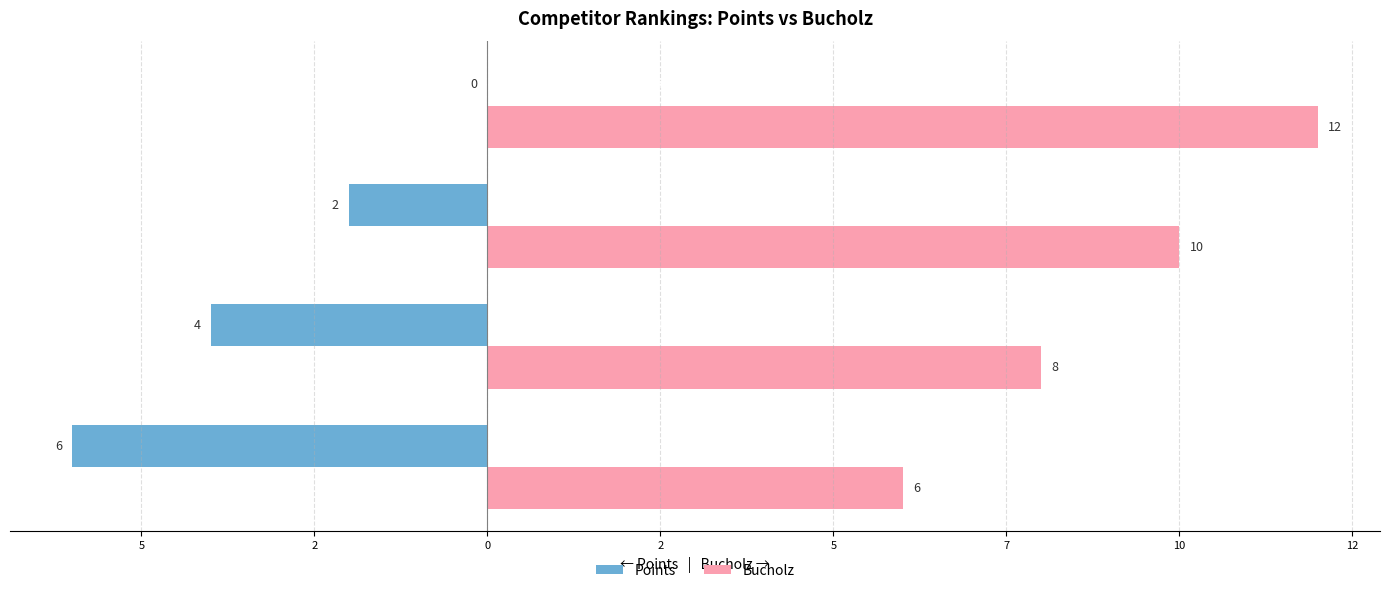

What is the average value of the Points series?

-3